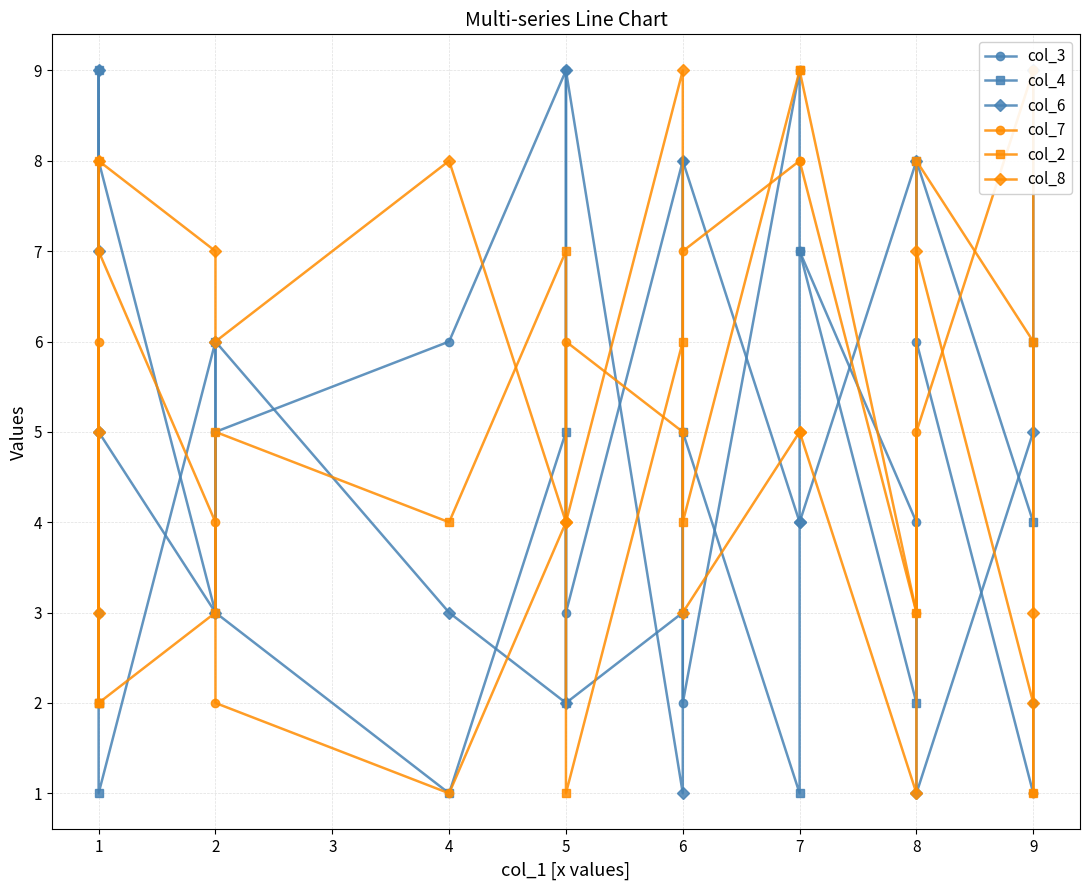

What is the sum of all col_8 values?

80